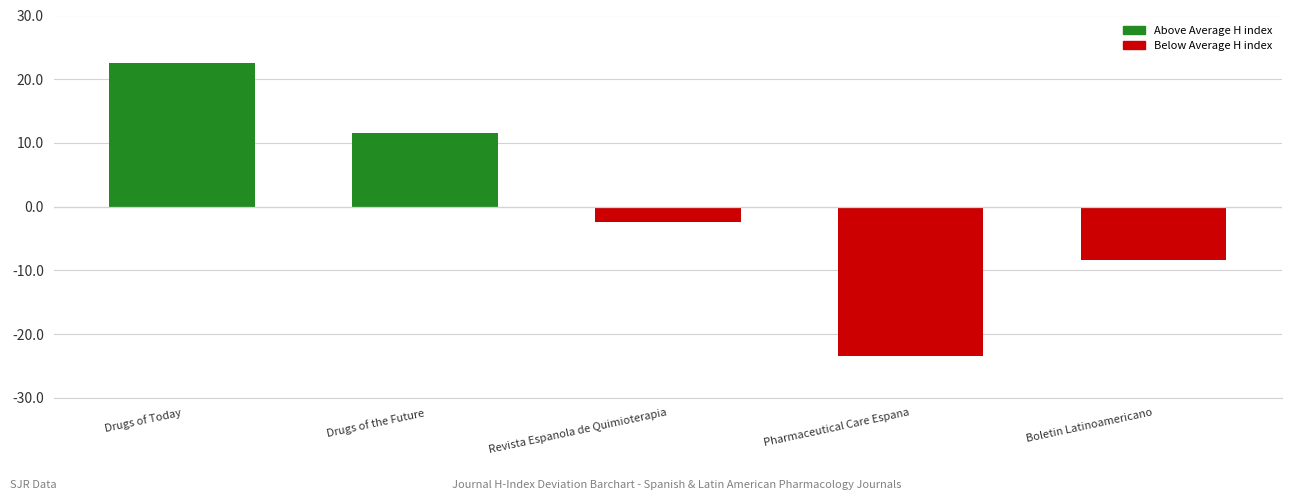

Reading right to left, extract all data points from this chart.

Boletin Latinoamericano=-8.4	Pharmaceutical Care Espana=-23.4	Revista Espanola de Quimioterapia=-2.4	Drugs of the Future=11.6	Drugs of Today=22.6